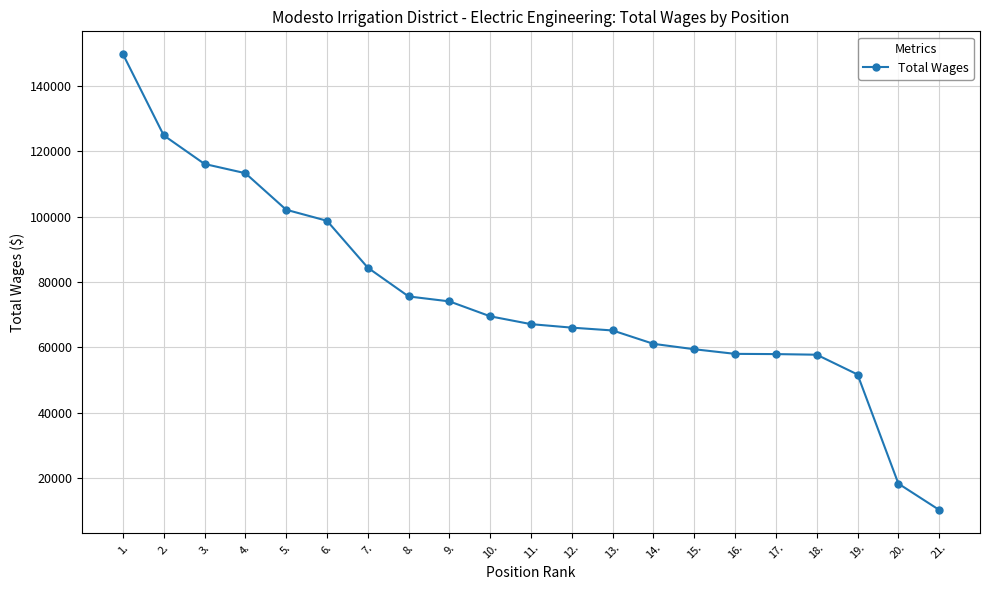

What is the average value?

75285